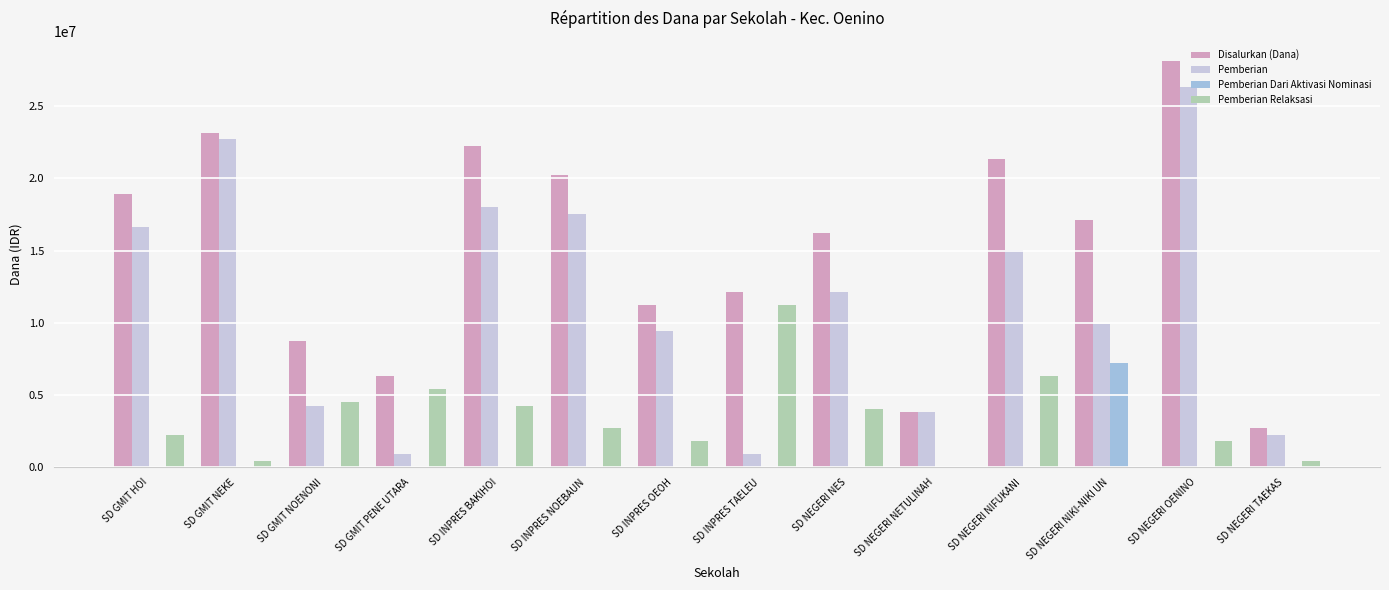

What is the spread (max minus min) of values at SD GMIT PENE UTARA?

6300000